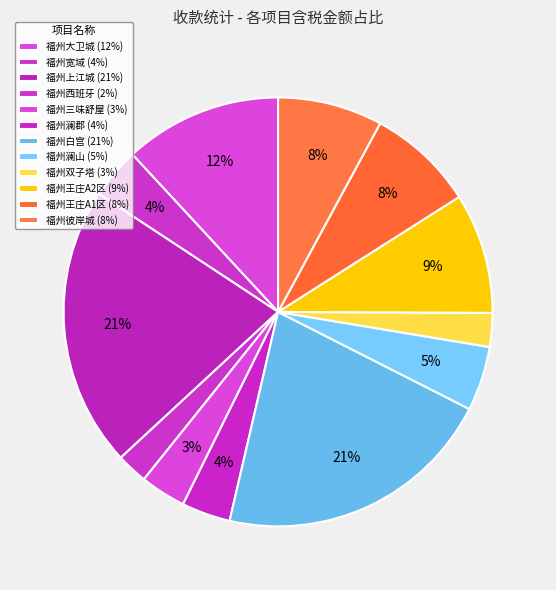

What percentage is the 福州大卫城 slice, to the nearest percent?

12%